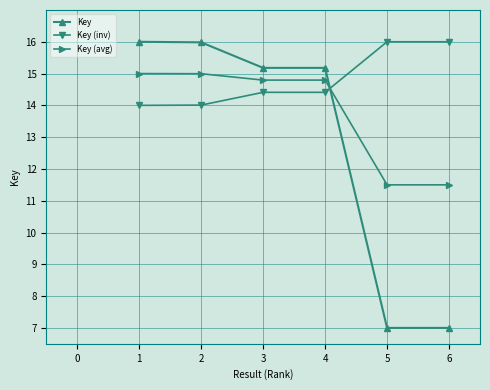

Where do Key (avg) and Key first cross each other?

4 and 5